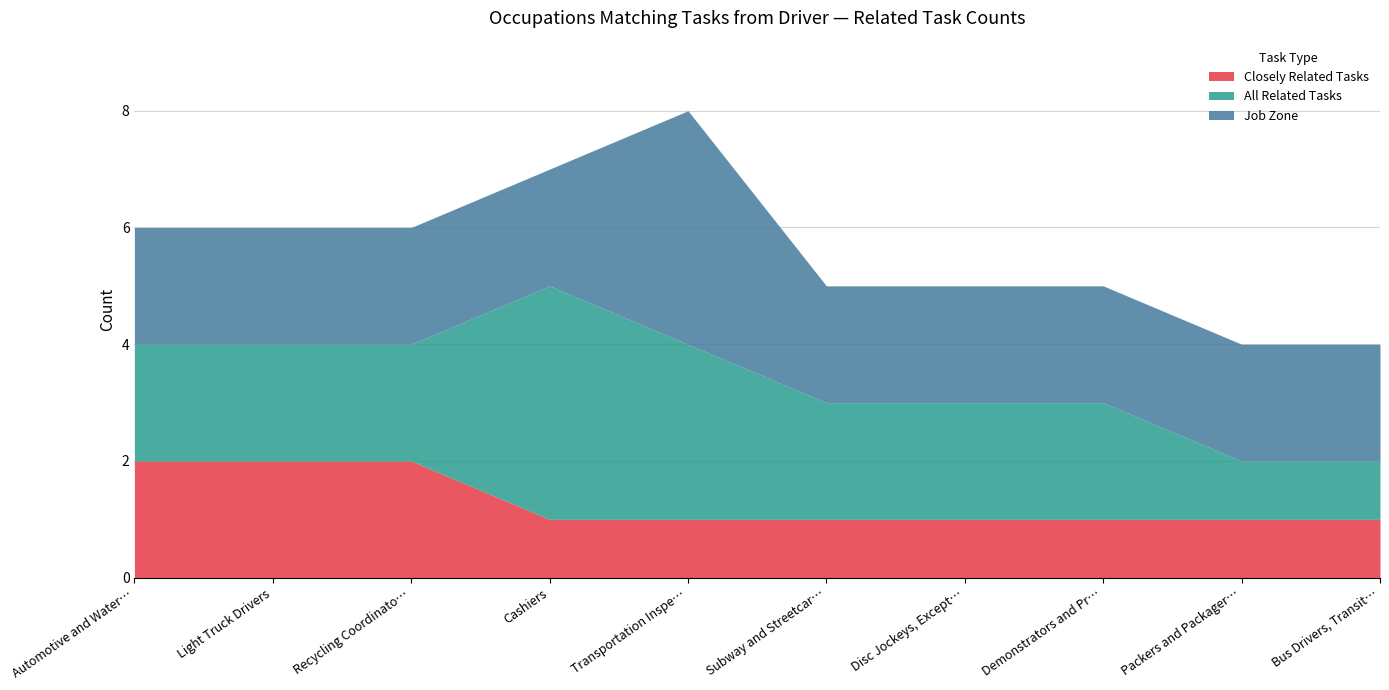

How many Job Zone values are between 2 and 3?

9